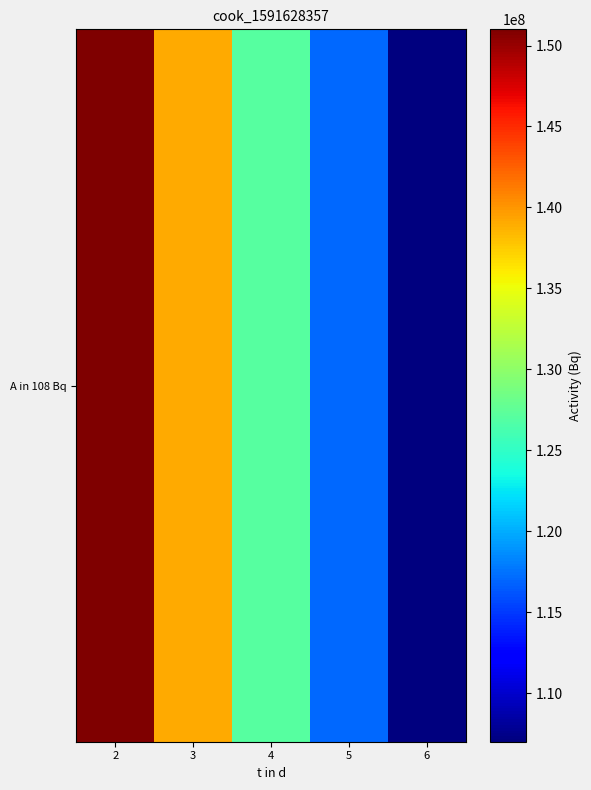

Reading left to right, what are all the values shown in this chart?

151000000	139000000	127000000	117000000	107000000